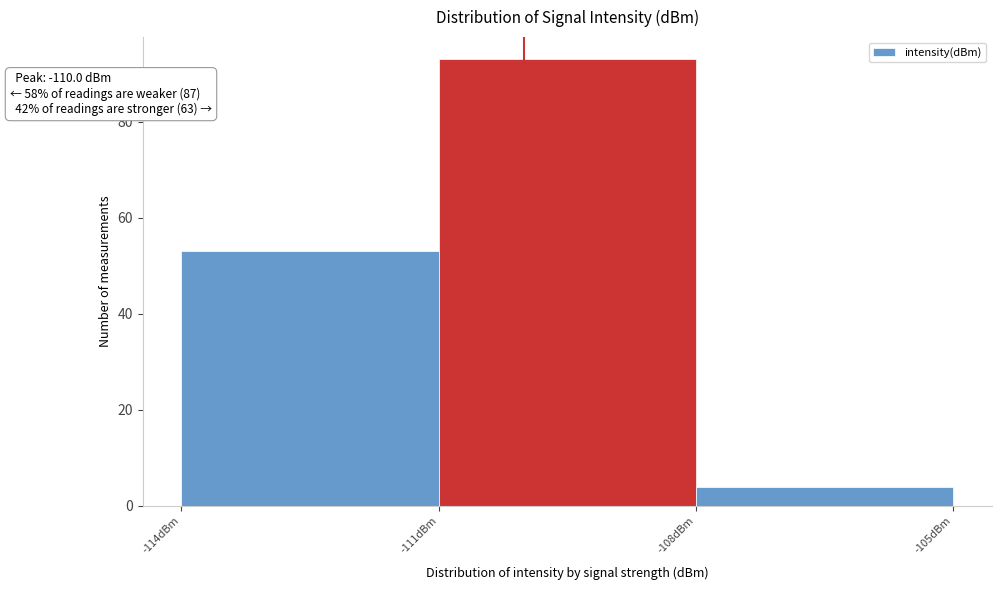

Over which range of the x-axis is the bar tallest?

-111 to -108